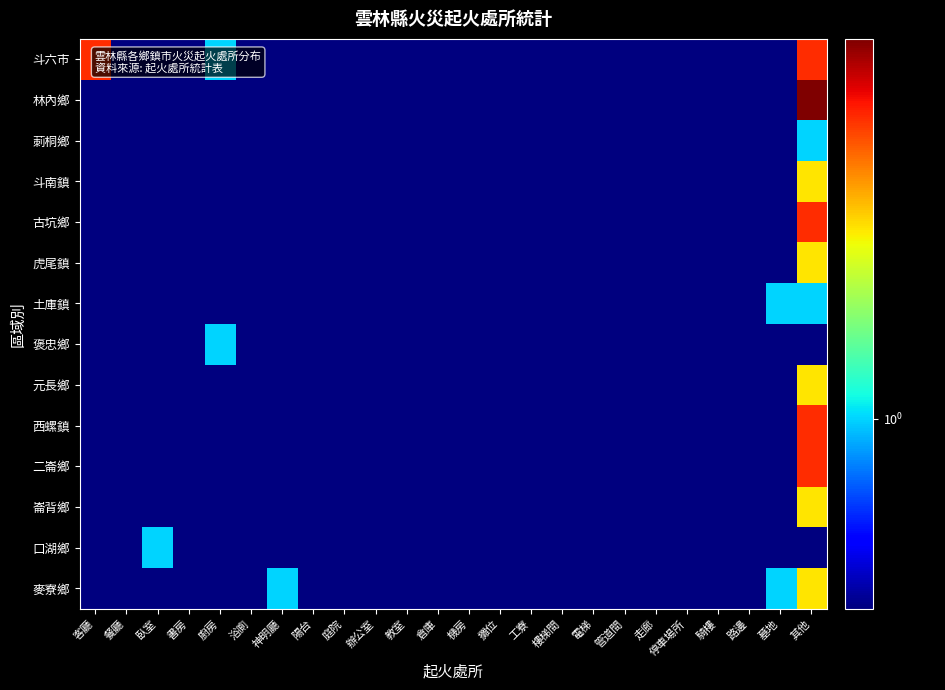

Reading left to right, list all the values displayed in this chart.

斗六市: 客廳=3.0	餐廳=0.5	臥室=0.5	書房=0.5	廚房=1.0	浴廁=0.5	神明廳=0.5	陽台=0.5	庭院=0.5	辦公室=0.5	教室=0.5	倉庫=0.5	機房=0.5	攤位=0.5	工寮=0.5	樓梯間=0.5	電梯=0.5	管道間=0.5	走廊=0.5	停車場所=0.5	騎樓=0.5	路邊=0.5	墓地=0.5	其他=3.0
林內鄉: 客廳=0.5	餐廳=0.5	臥室=0.5	書房=0.5	廚房=0.5	浴廁=0.5	神明廳=0.5	陽台=0.5	庭院=0.5	辦公室=0.5	教室=0.5	倉庫=0.5	機房=0.5	攤位=0.5	工寮=0.5	樓梯間=0.5	電梯=0.5	管道間=0.5	走廊=0.5	停車場所=0.5	騎樓=0.5	路邊=0.5	墓地=0.5	其他=4.0
莿桐鄉: 客廳=0.5	餐廳=0.5	臥室=0.5	書房=0.5	廚房=0.5	浴廁=0.5	神明廳=0.5	陽台=0.5	庭院=0.5	辦公室=0.5	教室=0.5	倉庫=0.5	機房=0.5	攤位=0.5	工寮=0.5	樓梯間=0.5	電梯=0.5	管道間=0.5	走廊=0.5	停車場所=0.5	騎樓=0.5	路邊=0.5	墓地=0.5	其他=1.0
斗南鎮: 客廳=0.5	餐廳=0.5	臥室=0.5	書房=0.5	廚房=0.5	浴廁=0.5	神明廳=0.5	陽台=0.5	庭院=0.5	辦公室=0.5	教室=0.5	倉庫=0.5	機房=0.5	攤位=0.5	工寮=0.5	樓梯間=0.5	電梯=0.5	管道間=0.5	走廊=0.5	停車場所=0.5	騎樓=0.5	路邊=0.5	墓地=0.5	其他=2.0
古坑鄉: 客廳=0.5	餐廳=0.5	臥室=0.5	書房=0.5	廚房=0.5	浴廁=0.5	神明廳=0.5	陽台=0.5	庭院=0.5	辦公室=0.5	教室=0.5	倉庫=0.5	機房=0.5	攤位=0.5	工寮=0.5	樓梯間=0.5	電梯=0.5	管道間=0.5	走廊=0.5	停車場所=0.5	騎樓=0.5	路邊=0.5	墓地=0.5	其他=3.0
虎尾鎮: 客廳=0.5	餐廳=0.5	臥室=0.5	書房=0.5	廚房=0.5	浴廁=0.5	神明廳=0.5	陽台=0.5	庭院=0.5	辦公室=0.5	教室=0.5	倉庫=0.5	機房=0.5	攤位=0.5	工寮=0.5	樓梯間=0.5	電梯=0.5	管道間=0.5	走廊=0.5	停車場所=0.5	騎樓=0.5	路邊=0.5	墓地=0.5	其他=2.0
土庫鎮: 客廳=0.5	餐廳=0.5	臥室=0.5	書房=0.5	廚房=0.5	浴廁=0.5	神明廳=0.5	陽台=0.5	庭院=0.5	辦公室=0.5	教室=0.5	倉庫=0.5	機房=0.5	攤位=0.5	工寮=0.5	樓梯間=0.5	電梯=0.5	管道間=0.5	走廊=0.5	停車場所=0.5	騎樓=0.5	路邊=0.5	墓地=1.0	其他=1.0
褒忠鄉: 客廳=0.5	餐廳=0.5	臥室=0.5	書房=0.5	廚房=1.0	浴廁=0.5	神明廳=0.5	陽台=0.5	庭院=0.5	辦公室=0.5	教室=0.5	倉庫=0.5	機房=0.5	攤位=0.5	工寮=0.5	樓梯間=0.5	電梯=0.5	管道間=0.5	走廊=0.5	停車場所=0.5	騎樓=0.5	路邊=0.5	墓地=0.5	其他=0.5
元長鄉: 客廳=0.5	餐廳=0.5	臥室=0.5	書房=0.5	廚房=0.5	浴廁=0.5	神明廳=0.5	陽台=0.5	庭院=0.5	辦公室=0.5	教室=0.5	倉庫=0.5	機房=0.5	攤位=0.5	工寮=0.5	樓梯間=0.5	電梯=0.5	管道間=0.5	走廊=0.5	停車場所=0.5	騎樓=0.5	路邊=0.5	墓地=0.5	其他=2.0
西螺鎮: 客廳=0.5	餐廳=0.5	臥室=0.5	書房=0.5	廚房=0.5	浴廁=0.5	神明廳=0.5	陽台=0.5	庭院=0.5	辦公室=0.5	教室=0.5	倉庫=0.5	機房=0.5	攤位=0.5	工寮=0.5	樓梯間=0.5	電梯=0.5	管道間=0.5	走廊=0.5	停車場所=0.5	騎樓=0.5	路邊=0.5	墓地=0.5	其他=3.0
二崙鄉: 客廳=0.5	餐廳=0.5	臥室=0.5	書房=0.5	廚房=0.5	浴廁=0.5	神明廳=0.5	陽台=0.5	庭院=0.5	辦公室=0.5	教室=0.5	倉庫=0.5	機房=0.5	攤位=0.5	工寮=0.5	樓梯間=0.5	電梯=0.5	管道間=0.5	走廊=0.5	停車場所=0.5	騎樓=0.5	路邊=0.5	墓地=0.5	其他=3.0
崙背鄉: 客廳=0.5	餐廳=0.5	臥室=0.5	書房=0.5	廚房=0.5	浴廁=0.5	神明廳=0.5	陽台=0.5	庭院=0.5	辦公室=0.5	教室=0.5	倉庫=0.5	機房=0.5	攤位=0.5	工寮=0.5	樓梯間=0.5	電梯=0.5	管道間=0.5	走廊=0.5	停車場所=0.5	騎樓=0.5	路邊=0.5	墓地=0.5	其他=2.0
口湖鄉: 客廳=0.5	餐廳=0.5	臥室=1.0	書房=0.5	廚房=0.5	浴廁=0.5	神明廳=0.5	陽台=0.5	庭院=0.5	辦公室=0.5	教室=0.5	倉庫=0.5	機房=0.5	攤位=0.5	工寮=0.5	樓梯間=0.5	電梯=0.5	管道間=0.5	走廊=0.5	停車場所=0.5	騎樓=0.5	路邊=0.5	墓地=0.5	其他=0.5
麥寮鄉: 客廳=0.5	餐廳=0.5	臥室=0.5	書房=0.5	廚房=0.5	浴廁=0.5	神明廳=1.0	陽台=0.5	庭院=0.5	辦公室=0.5	教室=0.5	倉庫=0.5	機房=0.5	攤位=0.5	工寮=0.5	樓梯間=0.5	電梯=0.5	管道間=0.5	走廊=0.5	停車場所=0.5	騎樓=0.5	路邊=0.5	墓地=1.0	其他=2.0